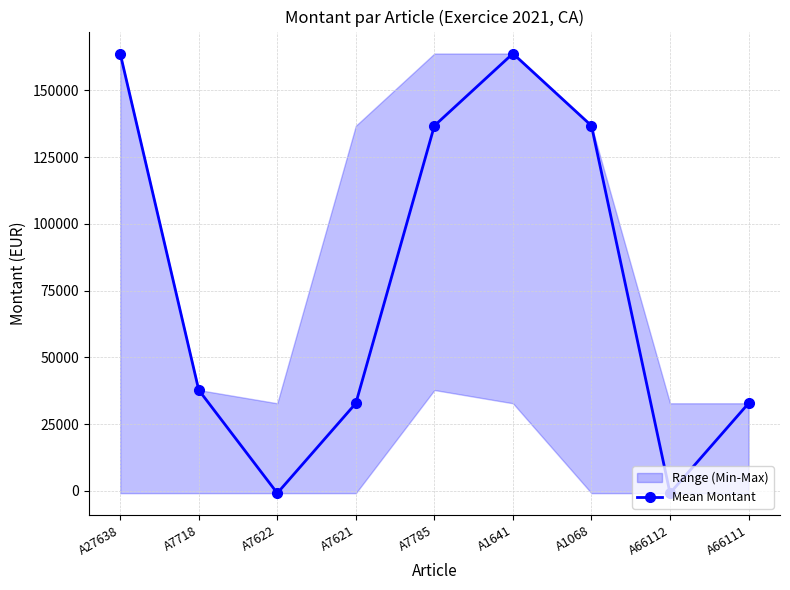

Is it true that the value at A7785 is 214430.8?

False